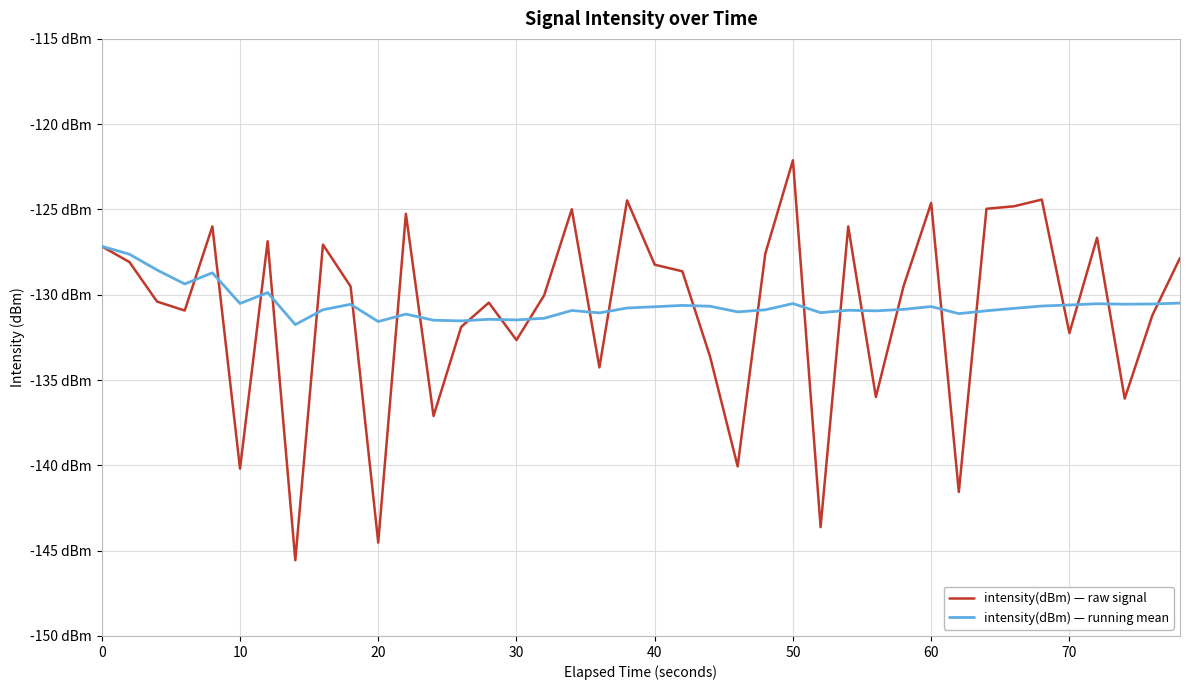

How many intersections are there between intensity(dBm) — raw signal and intensity(dBm) — running mean?

25